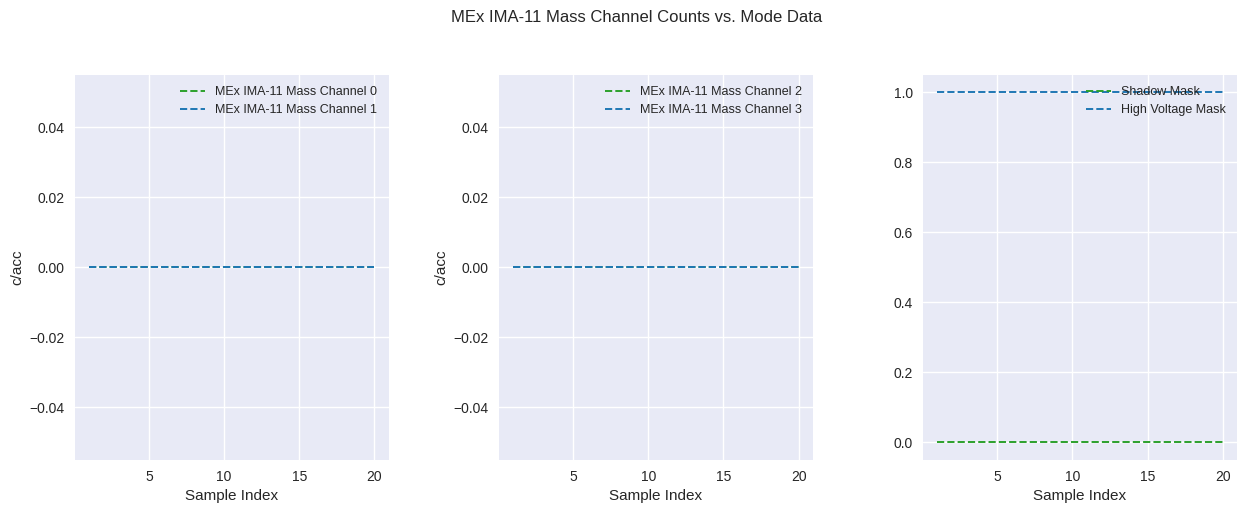

Is it true that Shadow Mask equals 0 at 15?

True